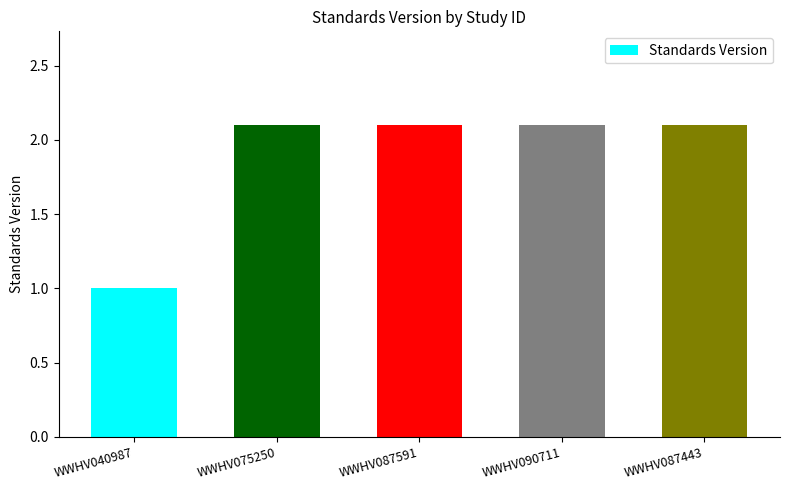

What is the smallest value displayed?

1.0